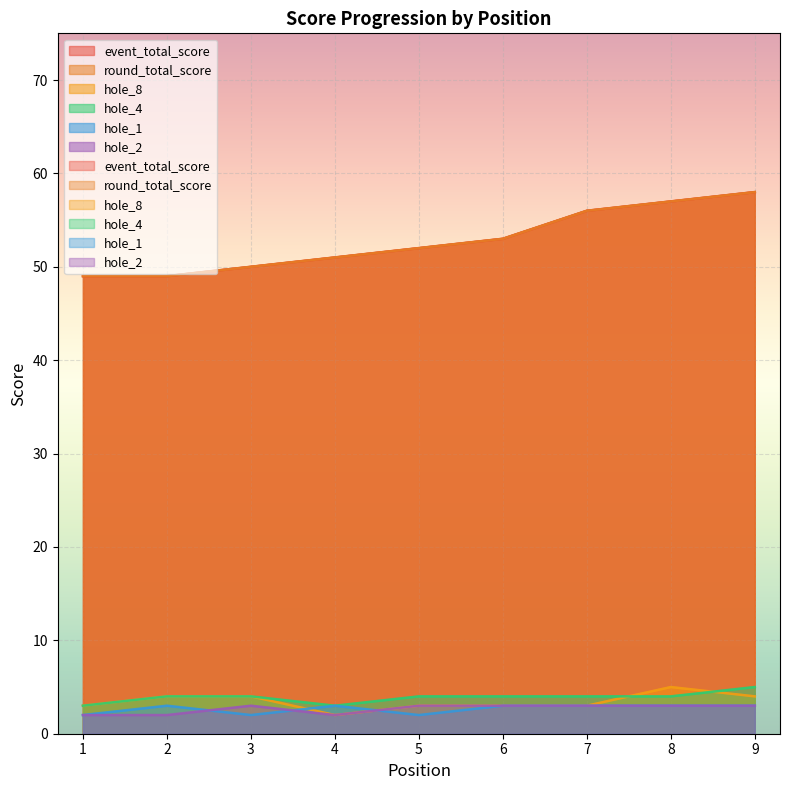

Is the value of hole_1 at 5 greater than the value of hole_2 at 6?

No